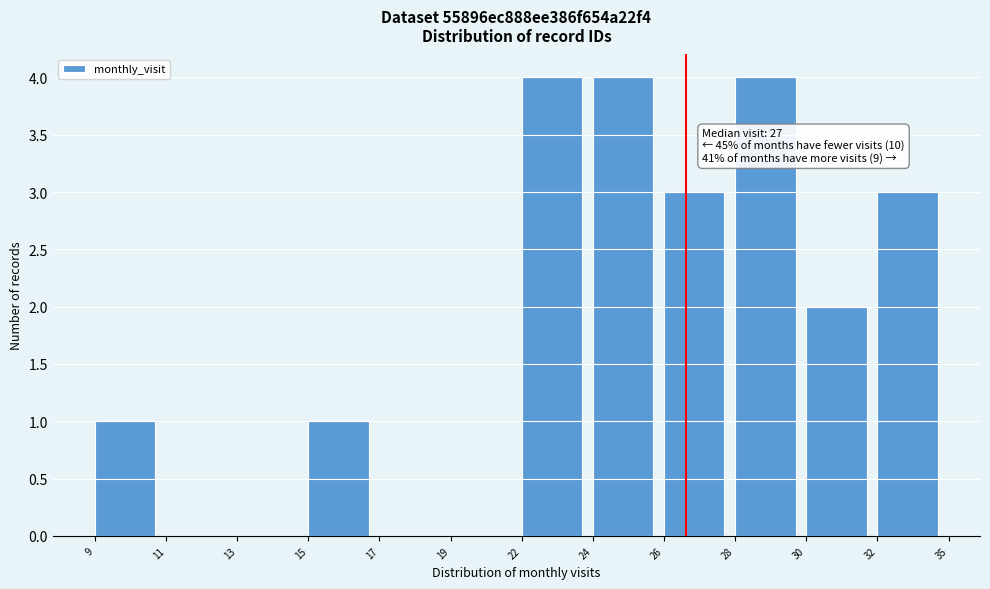

Reading right to left, extract all data points from this chart.

32=3	30=2	28=4	26=3	24=4	22=4	19=0	17=0	15=1	13=0	11=0	9=1